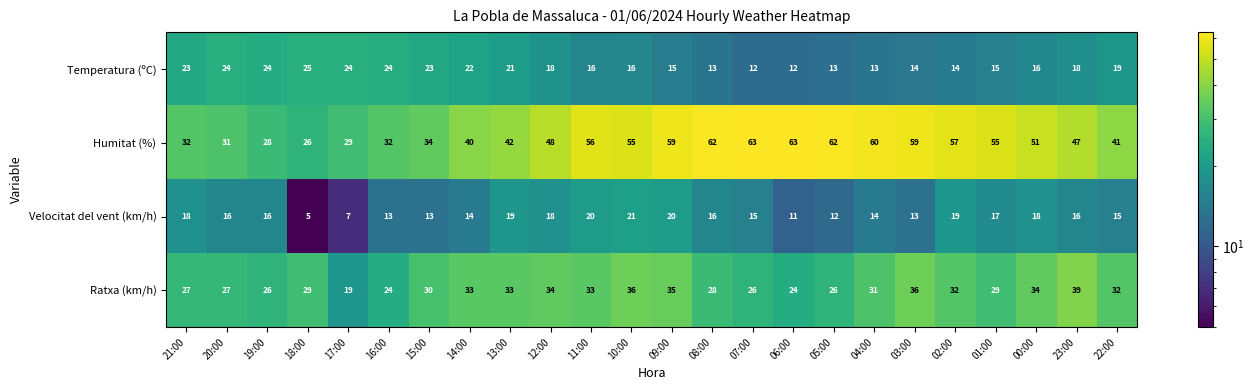

How many categories are shown in the chart?

24